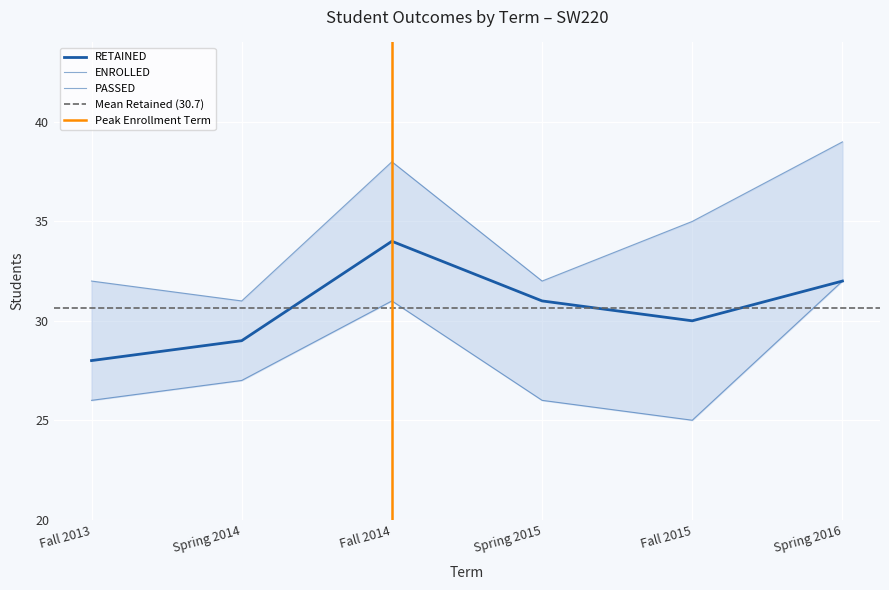

The value of RETAINED at Spring 2016 is 32. True or false?

True